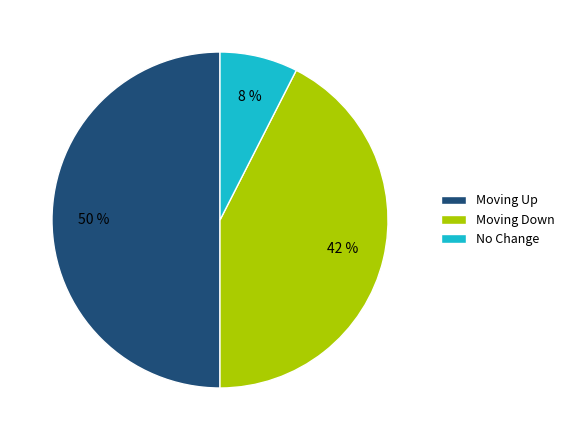

Rank the categories by value from lowest to highest.

No Change, Moving Down, Moving Up